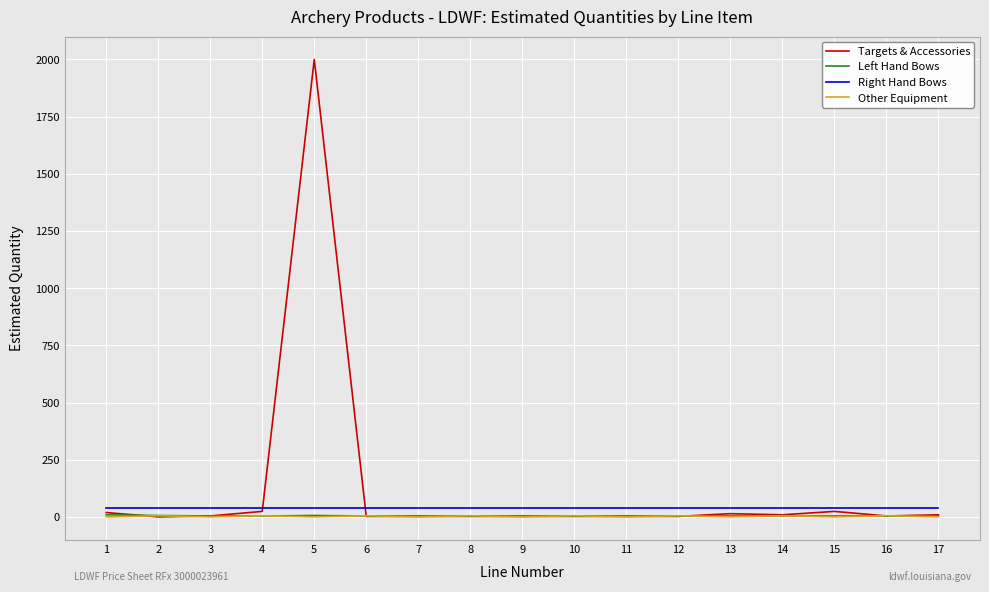

Which series has the widest spread of values?

Targets & Accessories